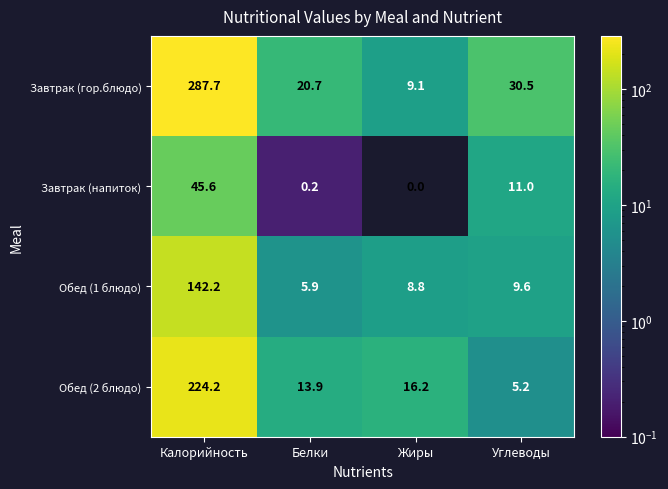

How many values in the Обед (1 блюдо) series are below 9?

2